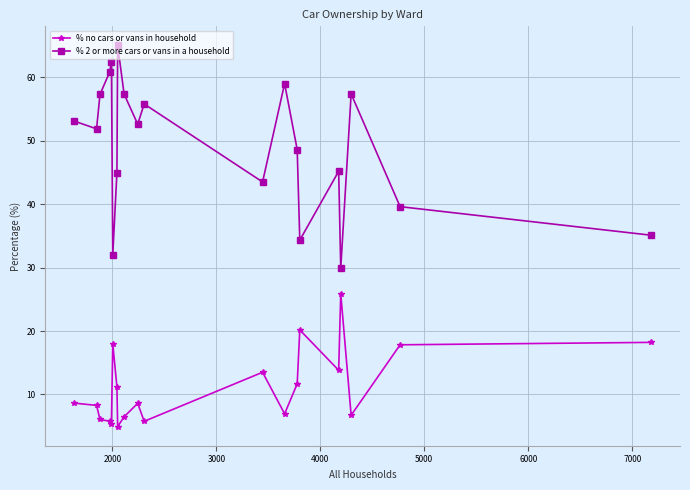

What are all the series names shown in the legend?

% no cars or vans in household, % 2 or more cars or vans in a household